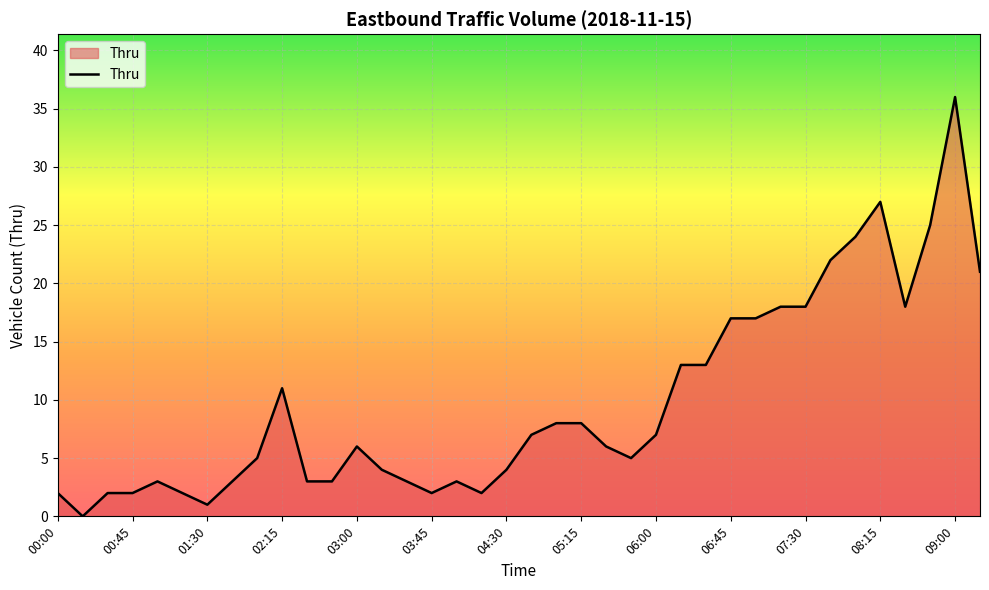

What is the maximum value shown in the chart?

36